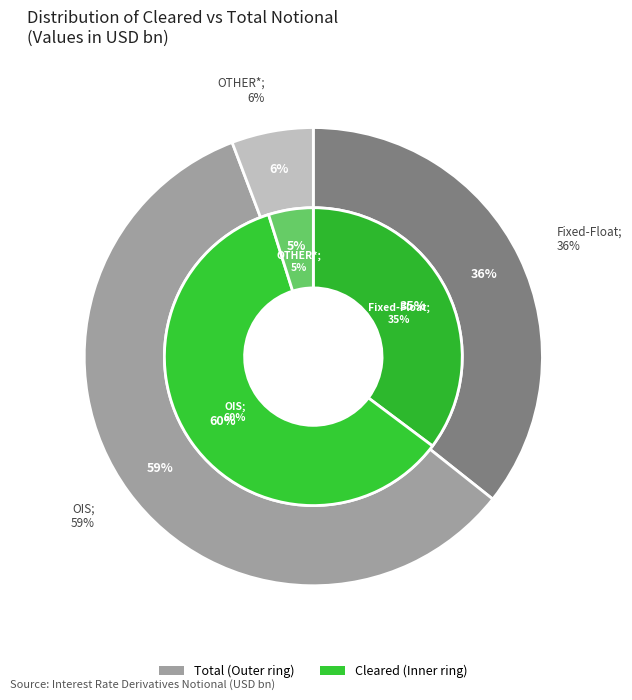

Which category has the biggest portion of the pie?

OIS